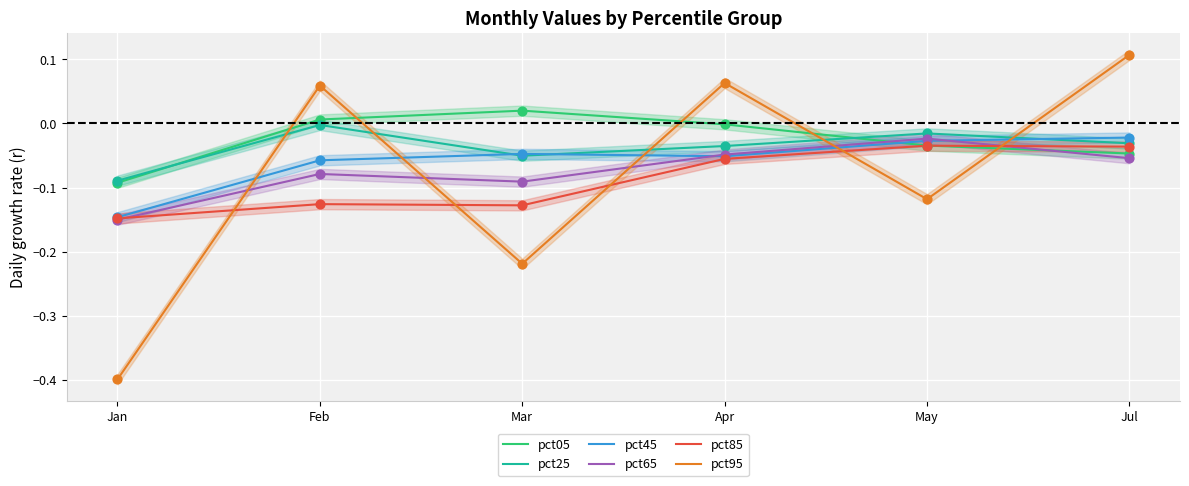

Which series reaches the minimum Y coordinate?

pct95